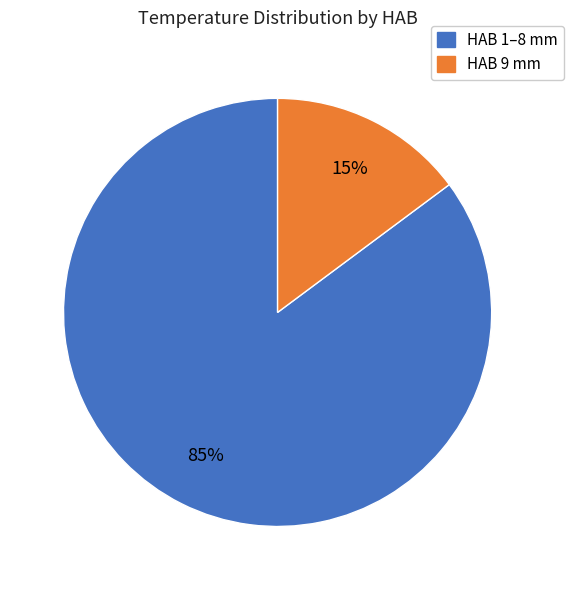

To the nearest percent, what is the average slice percentage?

50%